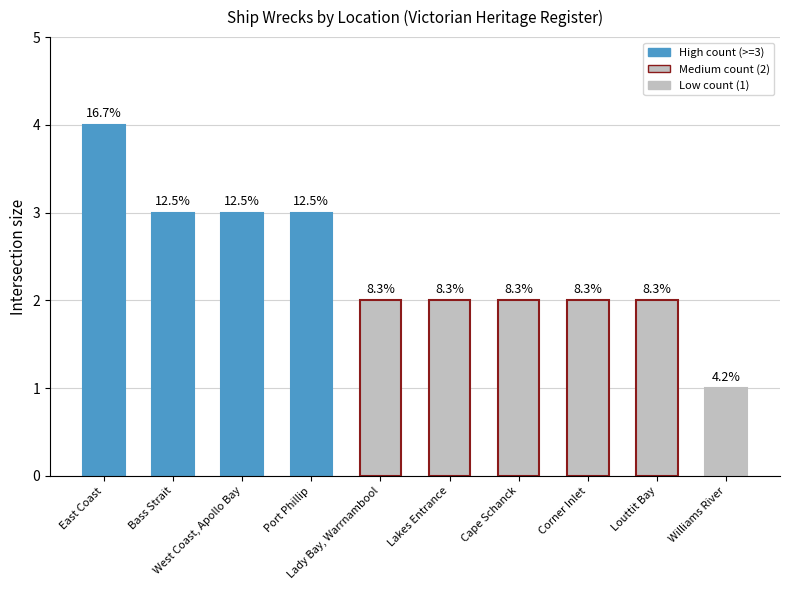

Count the values in the range 2 to 3.

8